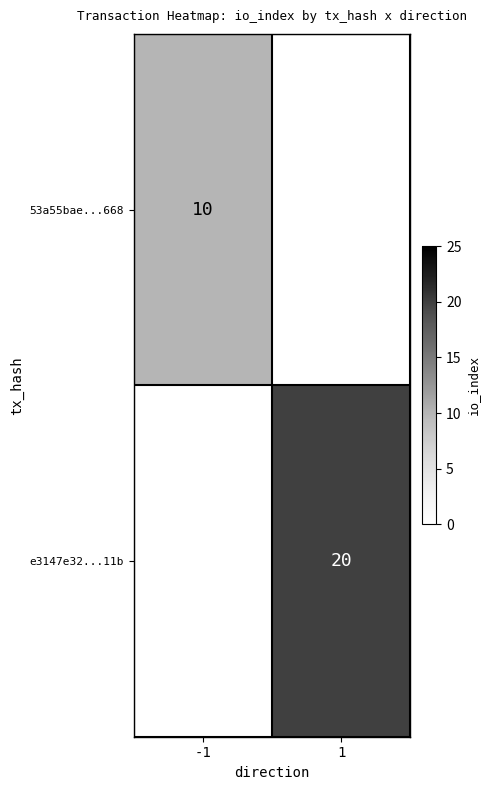

How many data points does each series have?

2